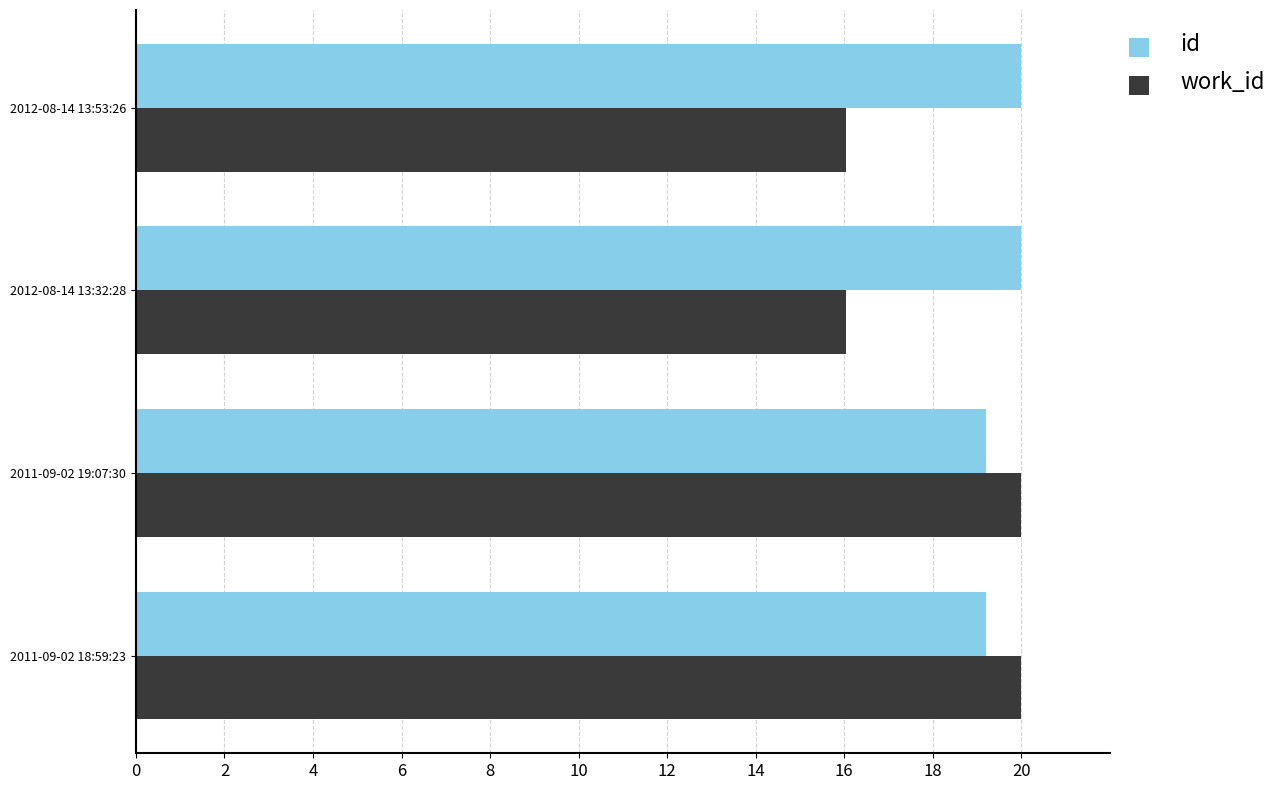

What are all the series names shown in the legend?

id, work_id